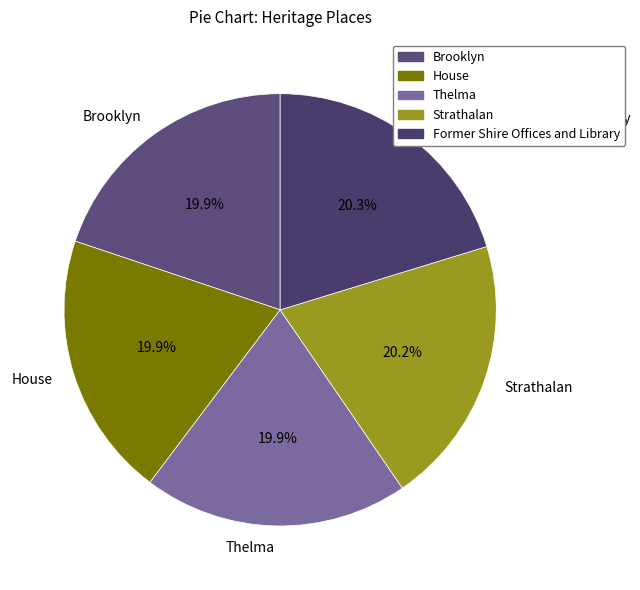

True or false: House accounts for 14% of the total.

False